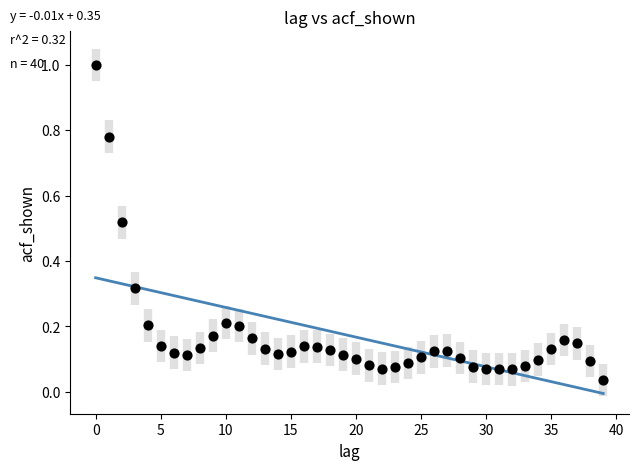

What is the range of Y values (max minus min)?

1.0